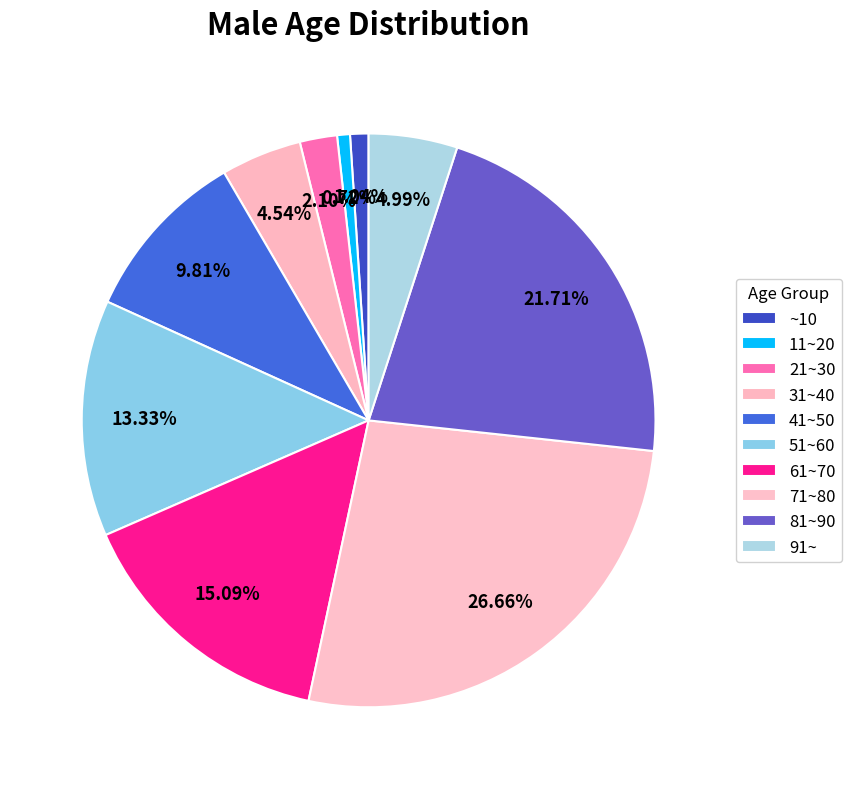

Which category has the biggest portion of the pie?

71~80